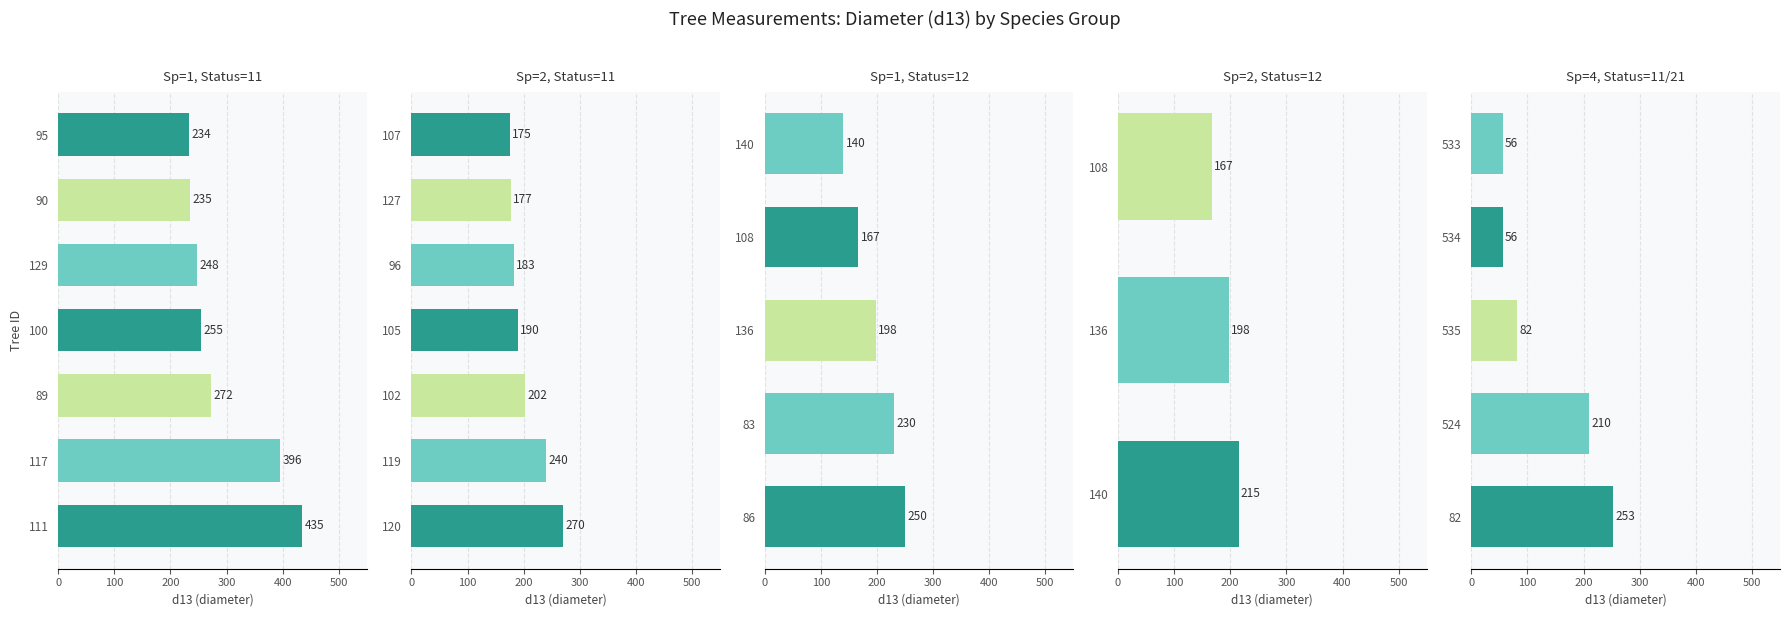

The Sp=2 series shows 240 at 119. True or false?

True